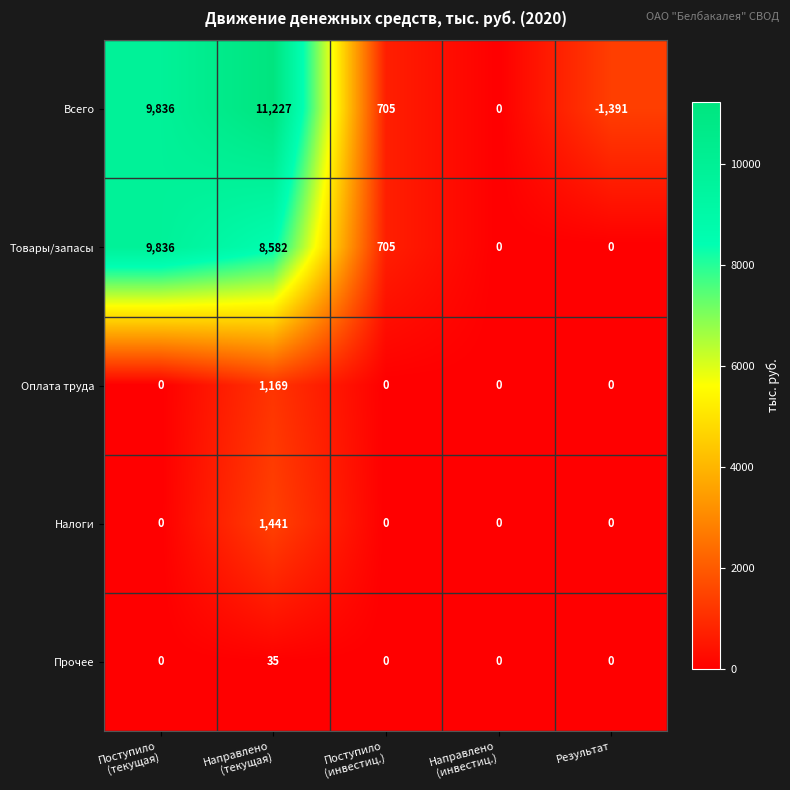

Reading right to left, transcribe all the data shown in this chart.

Всего: -1391	0	705	11227	9836
Товары/запасы: 0	0	705	8582	9836
Оплата труда: 0	0	0	1169	0
Налоги: 0	0	0	1441	0
Прочее: 0	0	0	35	0